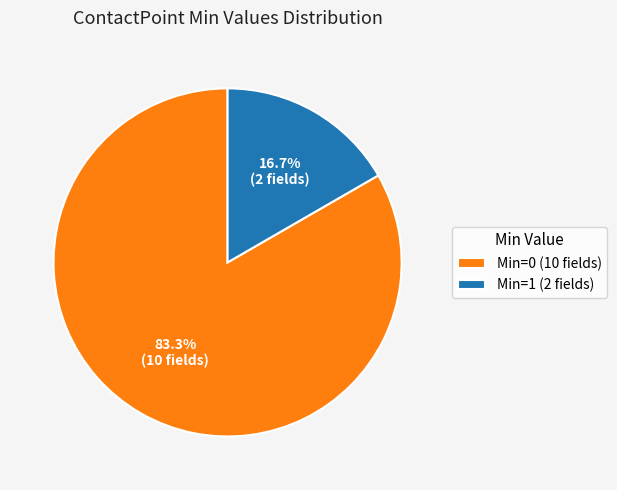

Count the number of slices in the pie.

2